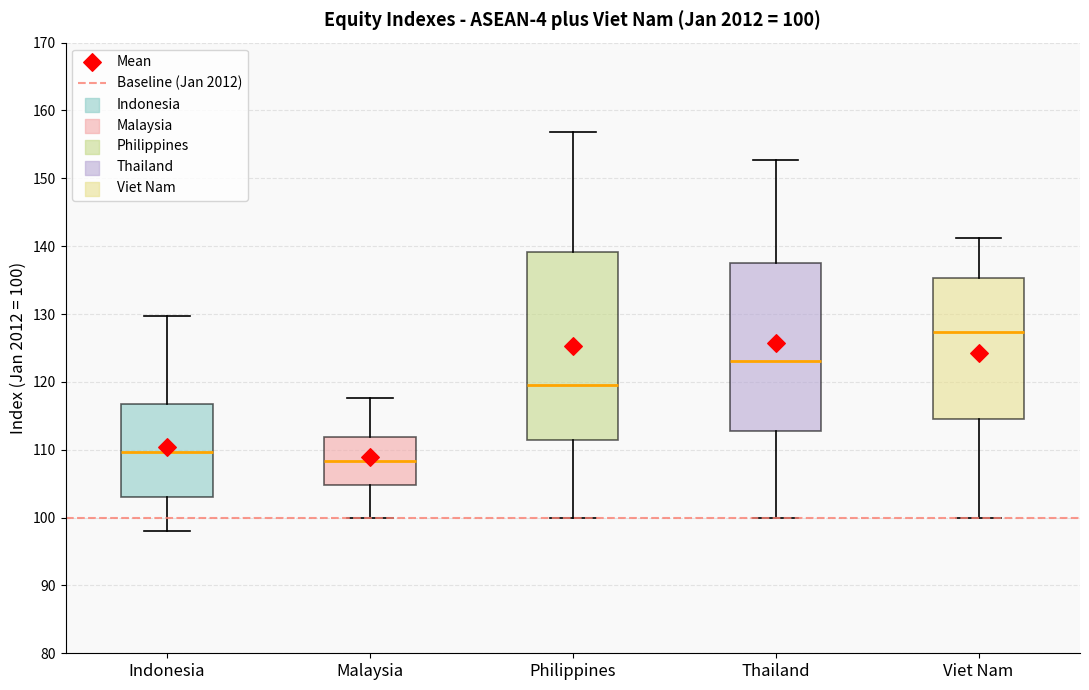

Which box has the lowest median line?

Malaysia